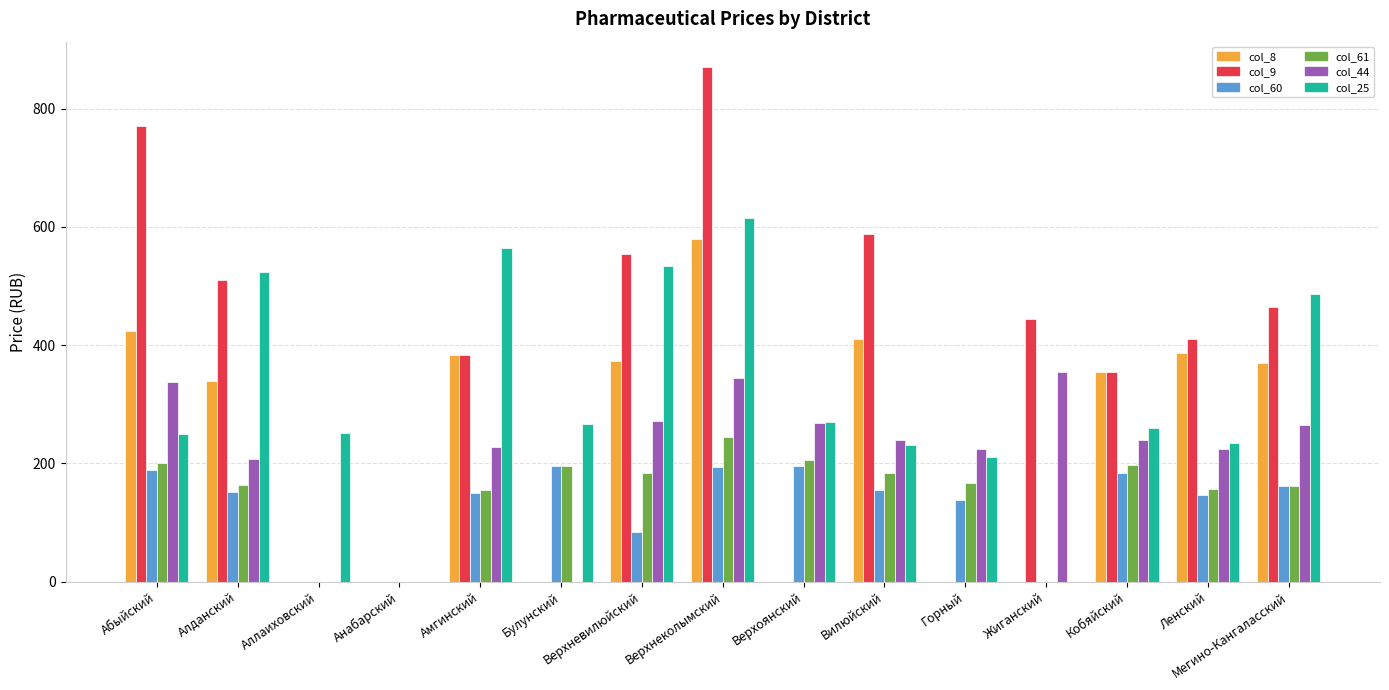

What are all the series names shown in the legend?

col_8, col_9, col_60, col_61, col_44, col_25